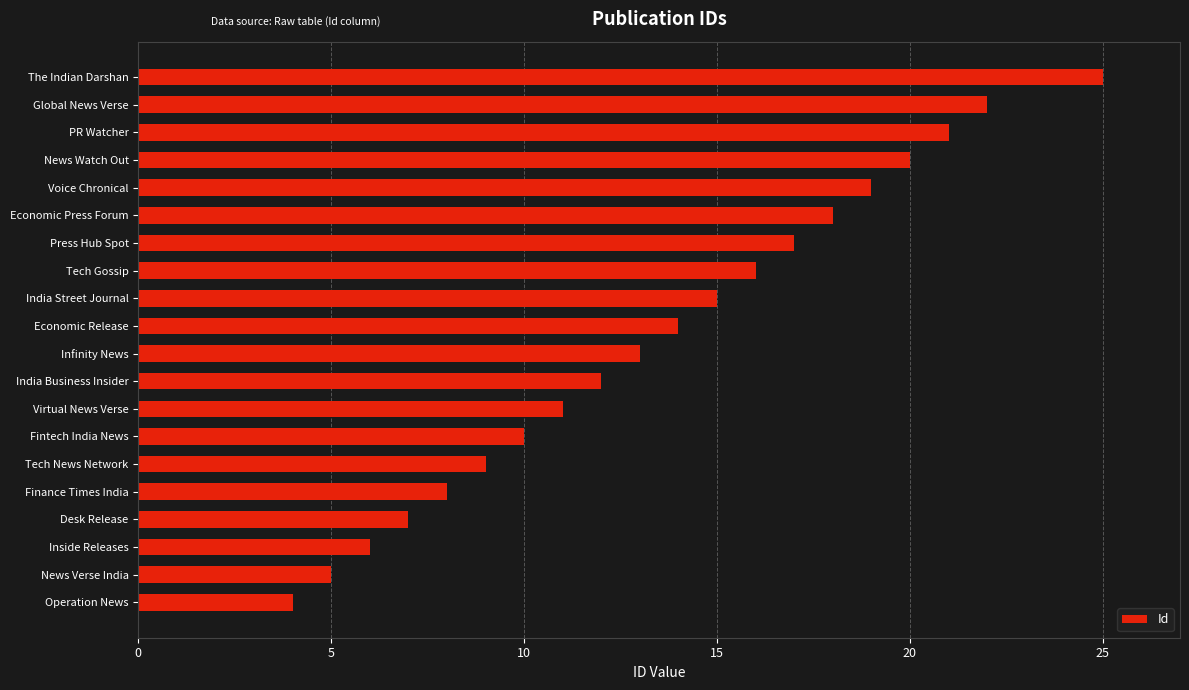

What is the sum of all values?

272